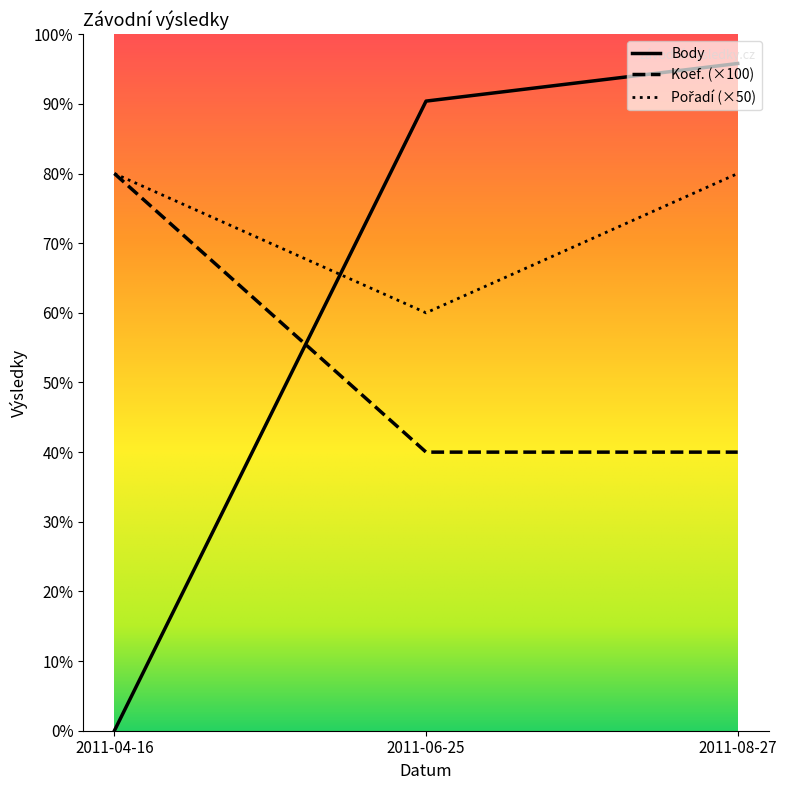

Is this an area chart (filled region under the line)?

Yes